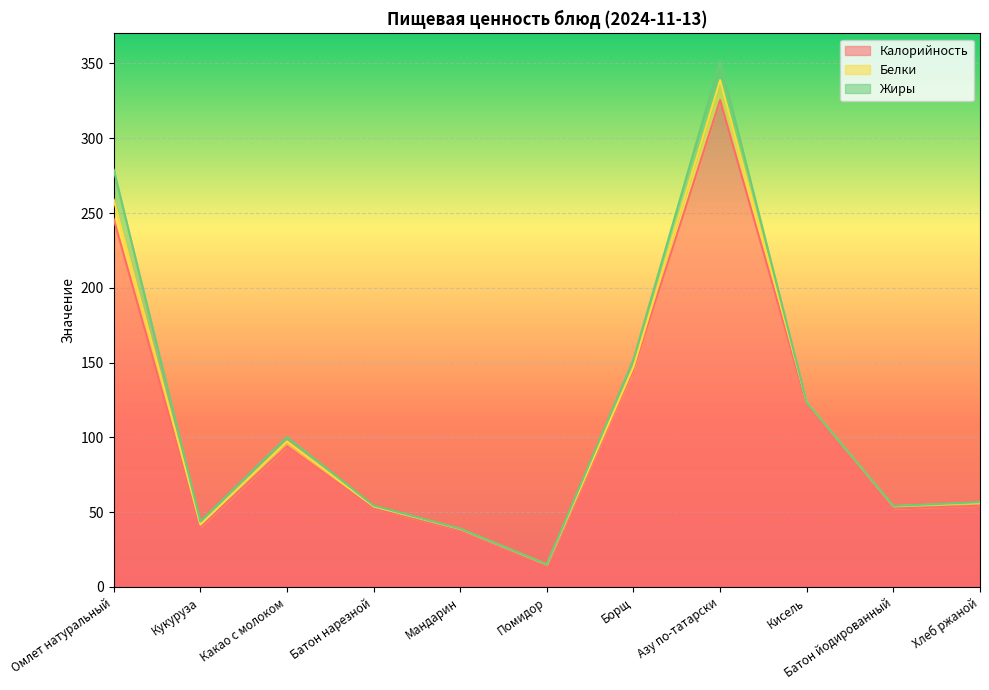

Reading left to right, transcribe all the data shown in this chart.

Калорийность: Омлет натуральный=246.0	Кукуруза=40.0	Какао с молоком=94.0	Батон нарезной=52.4	Мандарин=38.0	Помидор=14.4	Борщ=145.3	Азу по-татарски=325.5	Кисель=122.0	Батон йодированный=52.4	Хлеб ржаной=54.3
Белки: Омлет натуральный=13.0	Кукуруза=1.7	Какао с молоком=3.3	Батон нарезной=1.5	Мандарин=0.8	Помидор=0.7	Борщ=1.8	Азу по-татарски=13.3	Кисель=1.4	Батон йодированный=1.6	Хлеб ржаной=2.0
Жиры: Омлет натуральный=20.0	Кукуруза=2.1	Какао с молоком=2.9	Батон нарезной=0.6	Мандарин=0.2	Помидор=0.1	Борщ=5.0	Азу по-татарски=12.7	Кисель=0.0	Батон йодированный=0.2	Хлеб ржаной=0.4